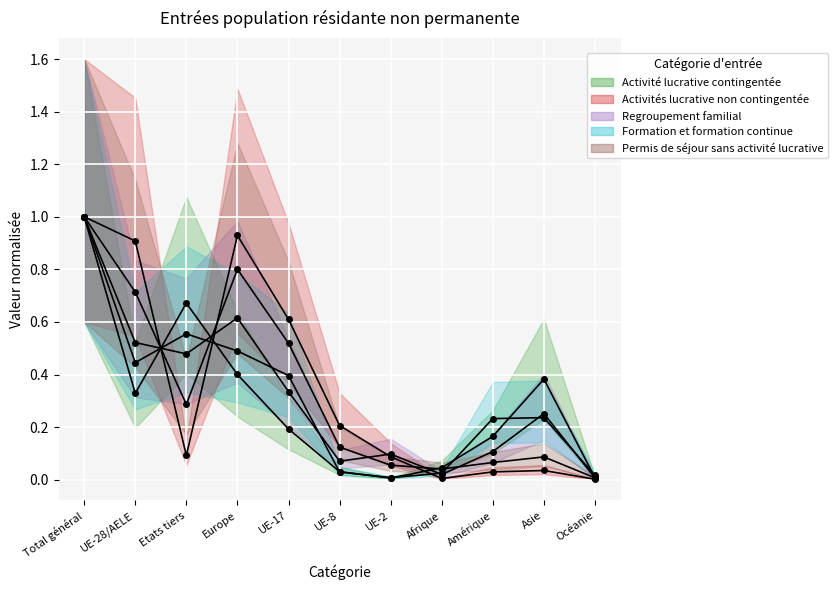

Which series has the largest range (max minus min)?

Activités lucrative non contingentée